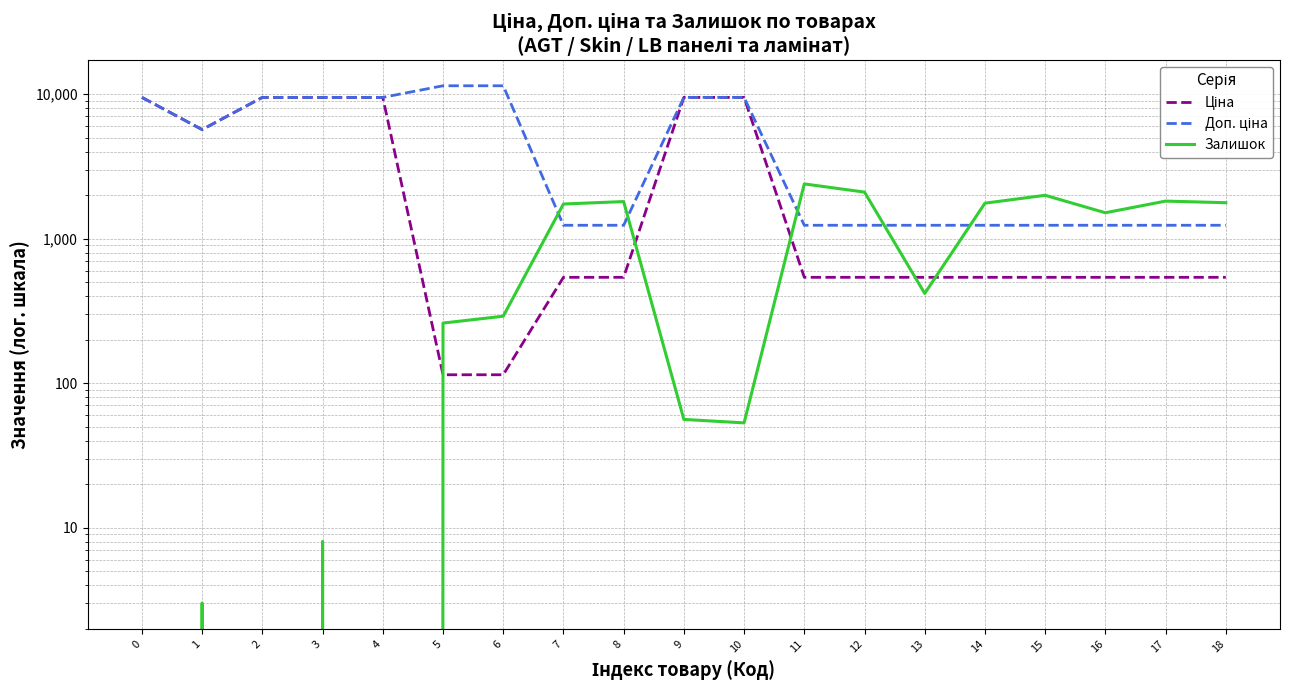

Where do Доп. ціна and Залишок first cross each other?

6 and 7